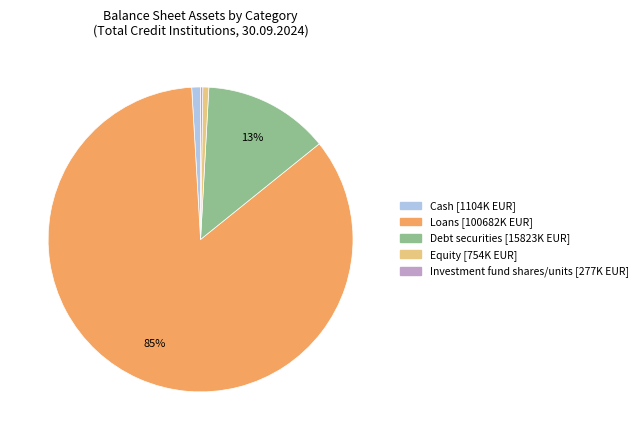

To the nearest percent, what percentage of the pie is Debt securities?

13%